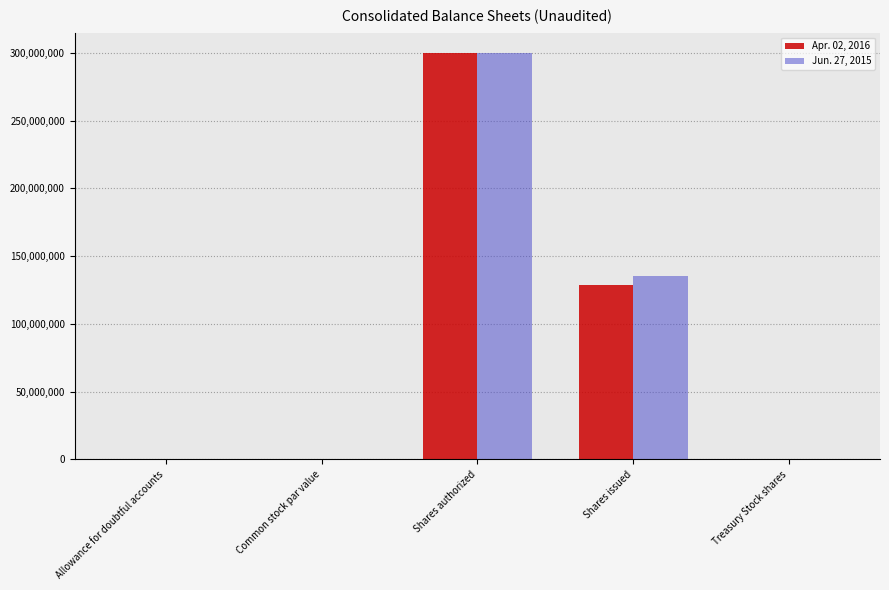

What are all the series names shown in the legend?

Apr. 02, 2016, Jun. 27, 2015